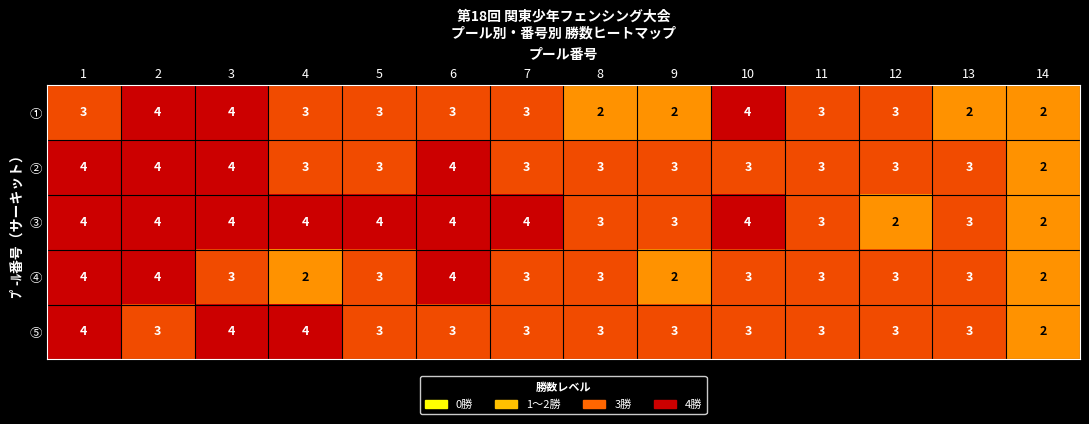

What is the total value across all series at 3?

19